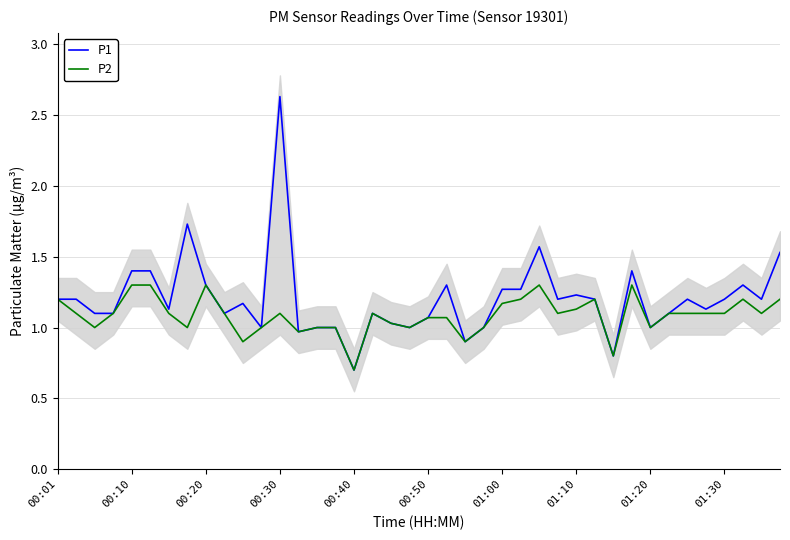

Rank the series by their average value, from lowest to highest.

P2, P1